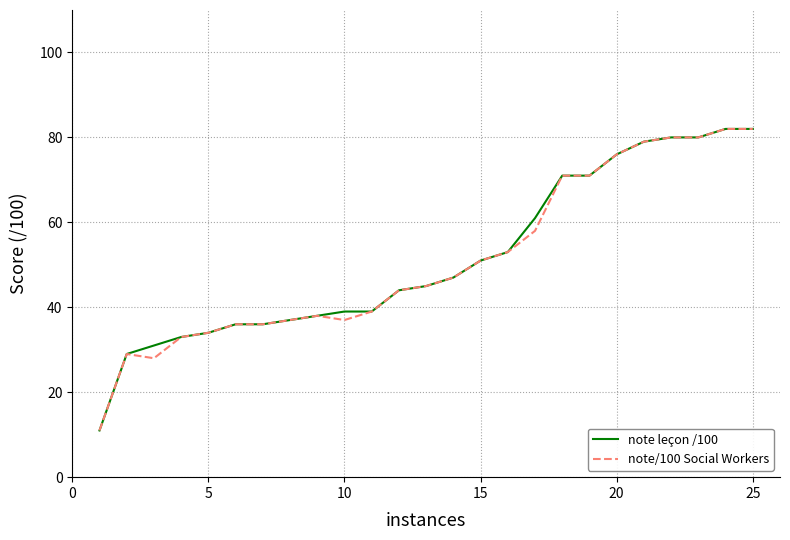

What is the maximum value for note/100 Social Workers?

82